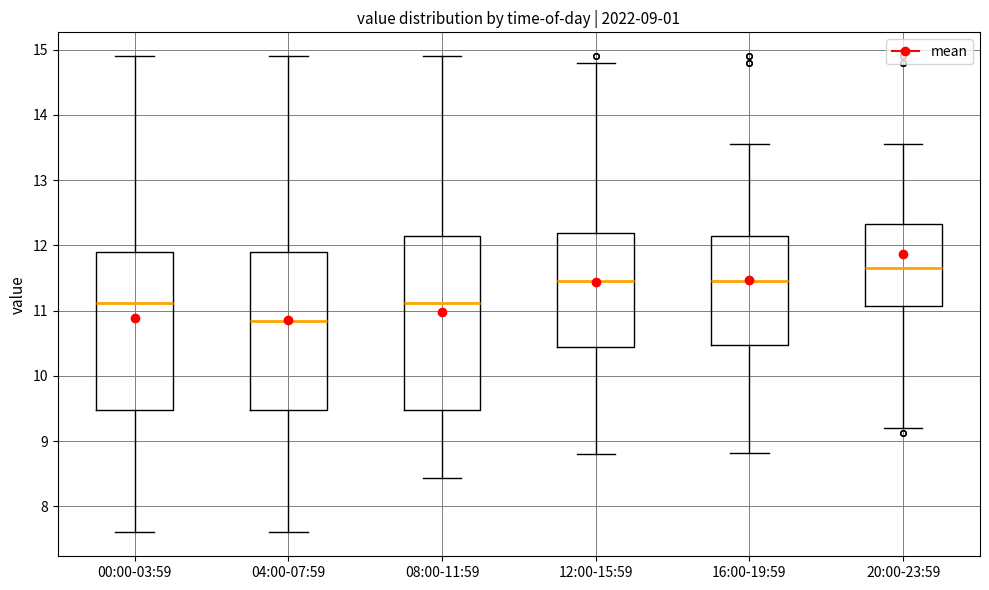

Which box's median line is the highest?

20:00-23:59